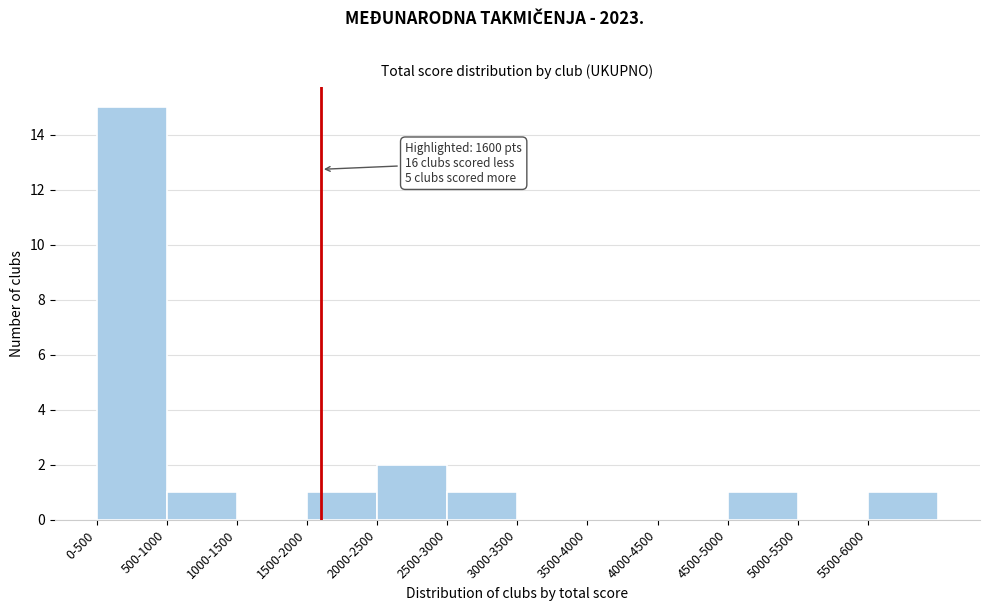

Reading left to right, list all the values displayed in this chart.

0-500=15	500-1000=1	1000-1500=0	1500-2000=1	2000-2500=2	2500-3000=1	3000-3500=0	3500-4000=0	4000-4500=0	4500-5000=1	5000-5500=0	5500-6000=1